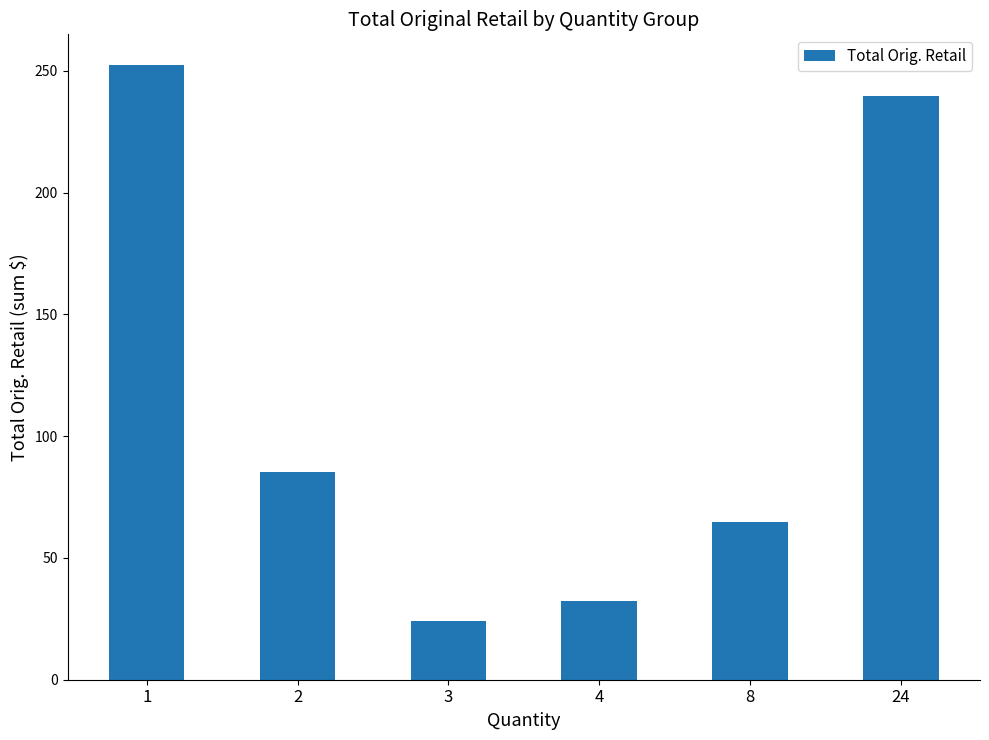

List the labels in order of value, smallest first.

3, 4, 8, 2, 24, 1